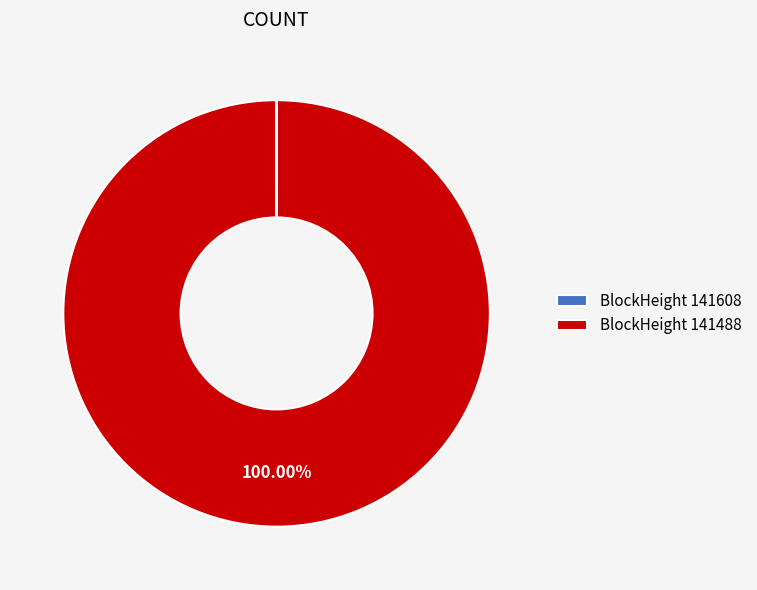

Is there any slice that represents more than half of the pie?

Yes